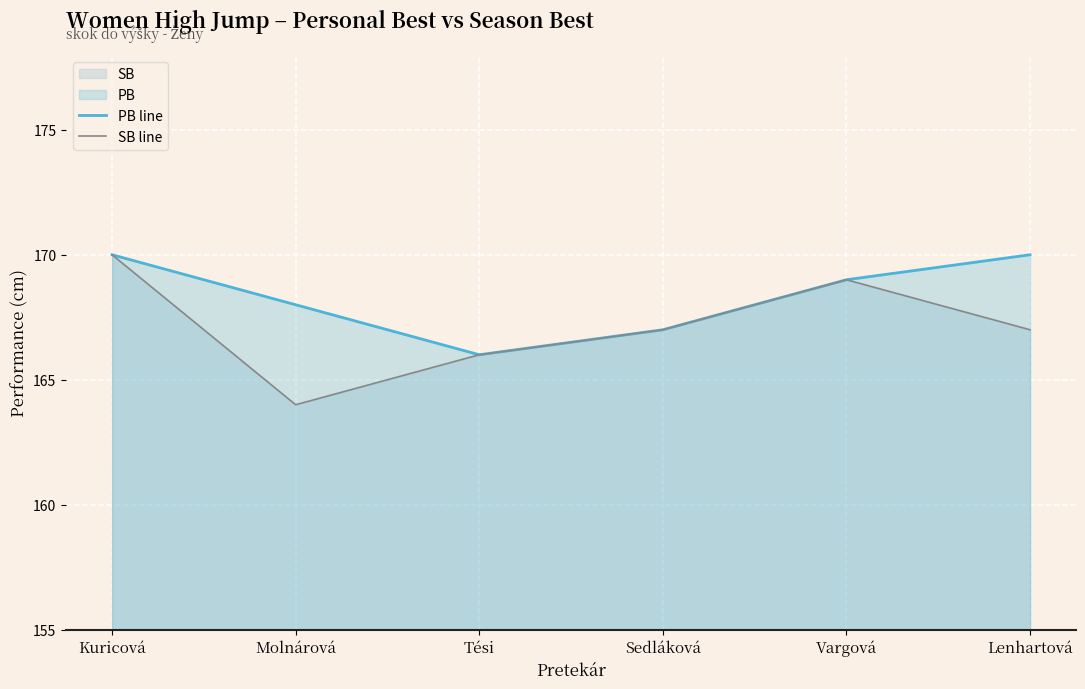

What is the label of the 6th point from the right?

Kuricová